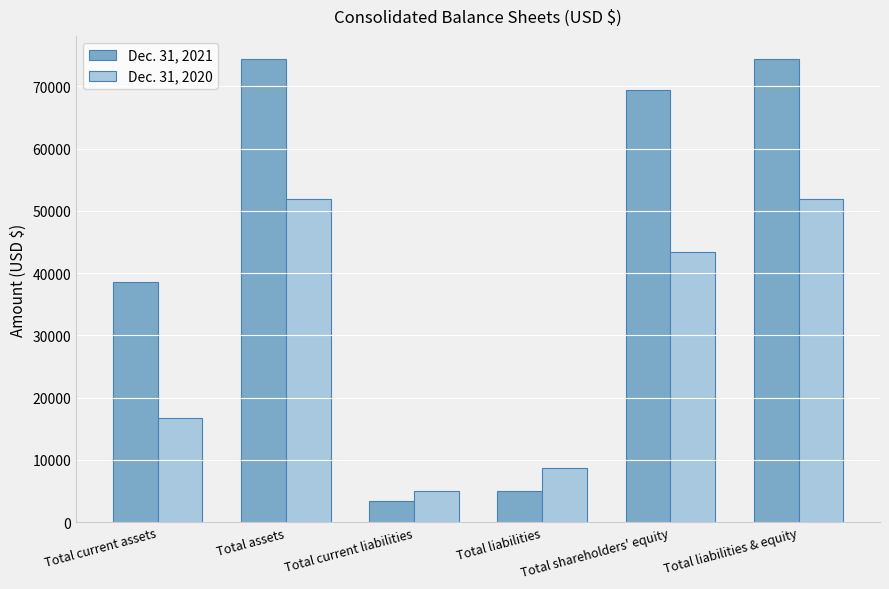

What is the difference between the maximum and second lowest values in the Dec. 31, 2020 series?

43345